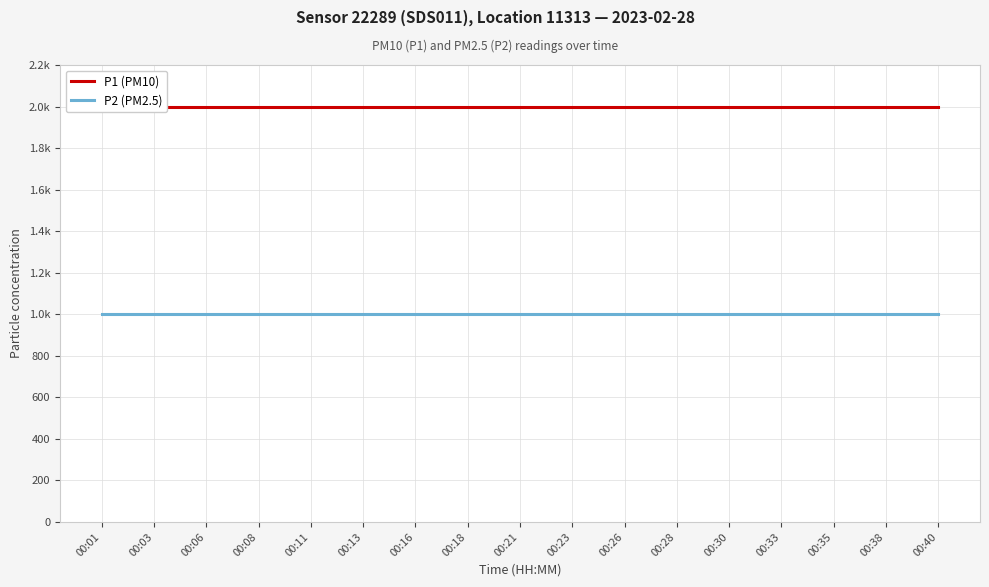

What is the highest value of the P1 (PM10) series?

1999.9